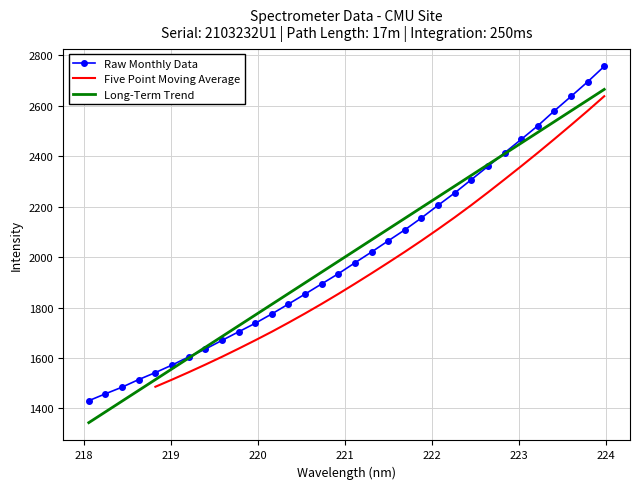

What is the highest value of the Long-Term Trend series?

2665.4